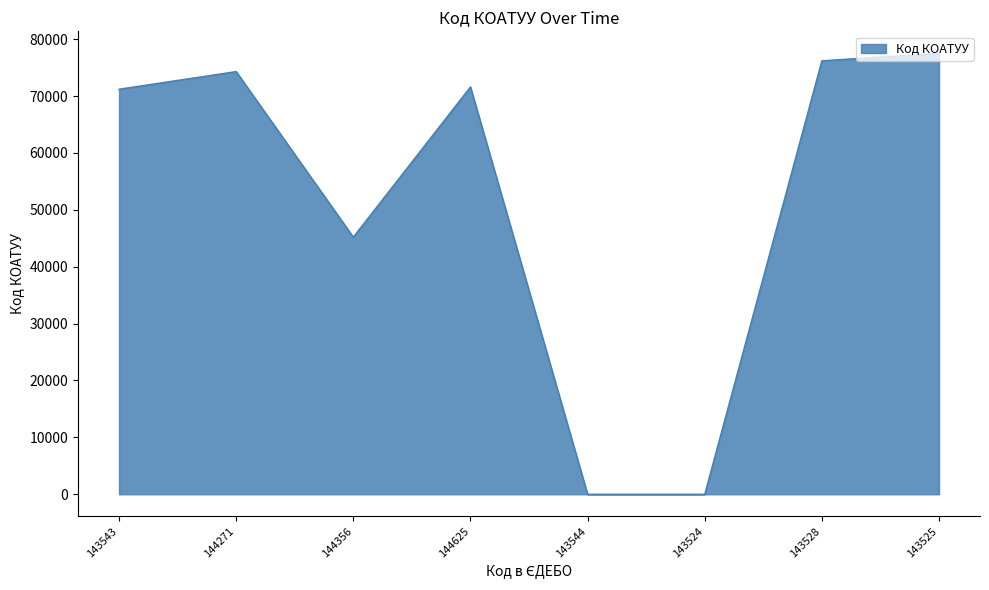

How many lines are shown in the chart?

1